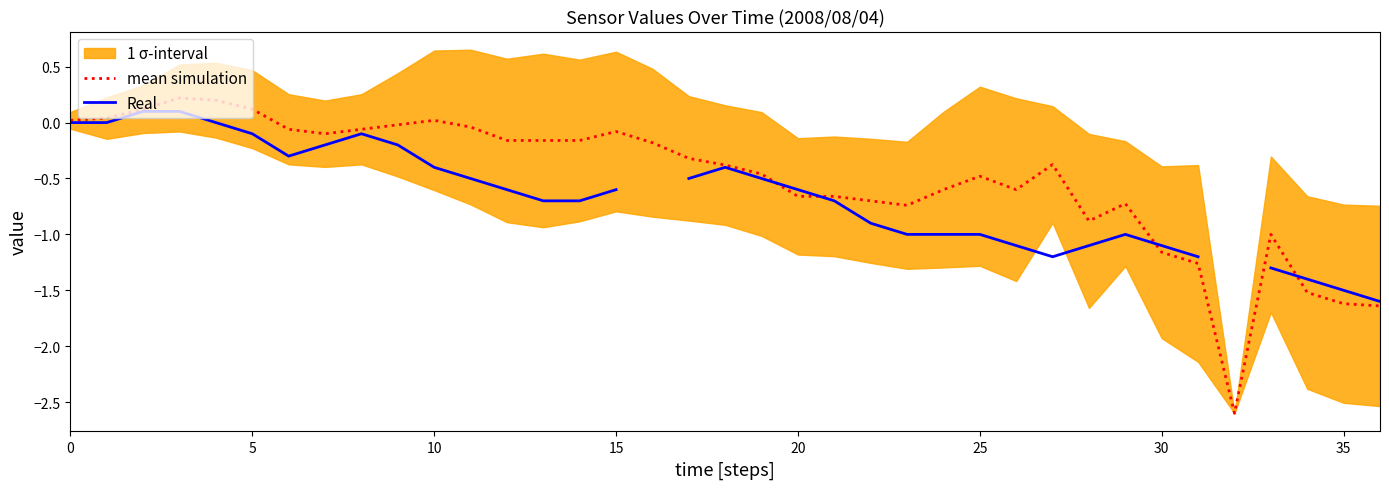

How many categories are shown in the chart?

37